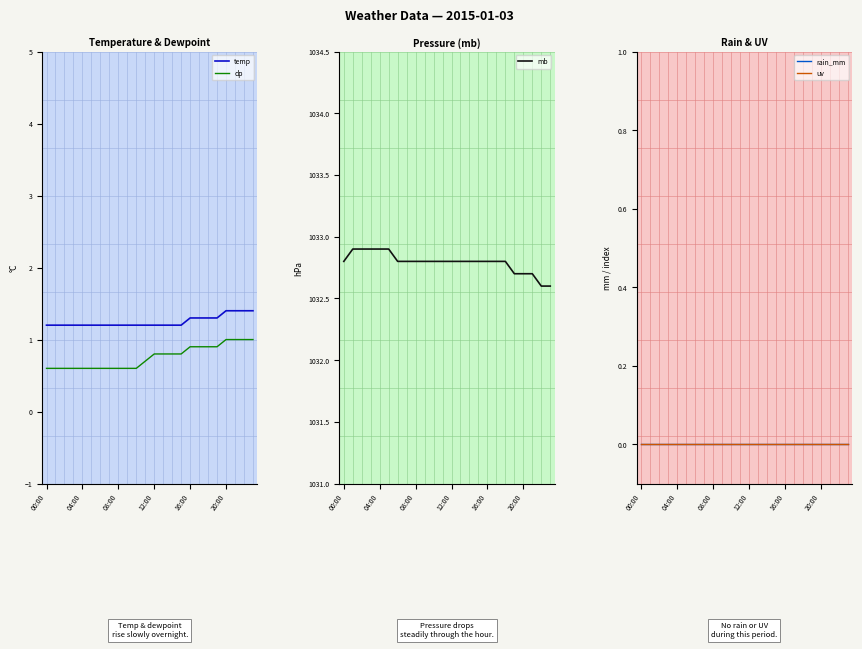

How many temp values are between 1 and 2?

24